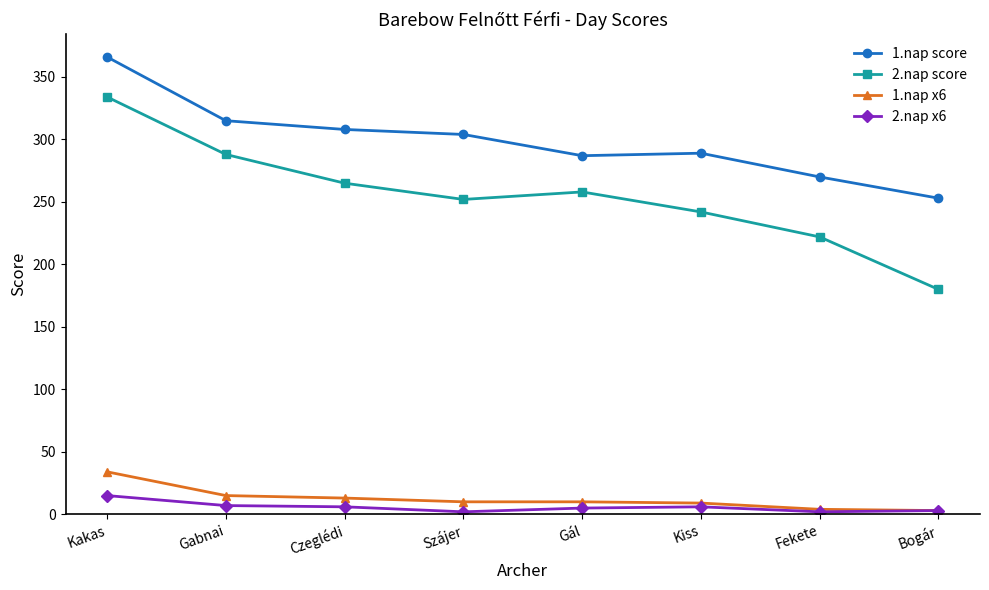

The 1.nap score series shows 289 at Kiss. True or false?

True